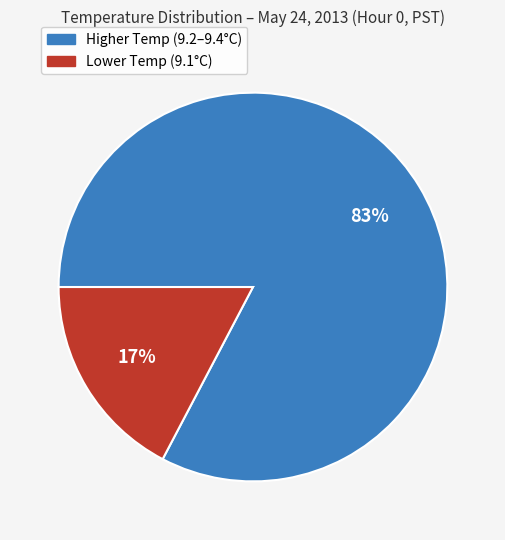

Is there a majority slice in this chart?

Yes